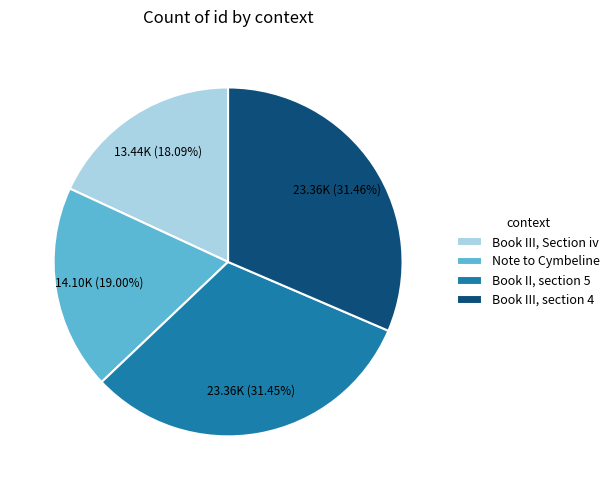

Between Book III, Section iv and Book III, section 4, which is larger?

Book III, section 4